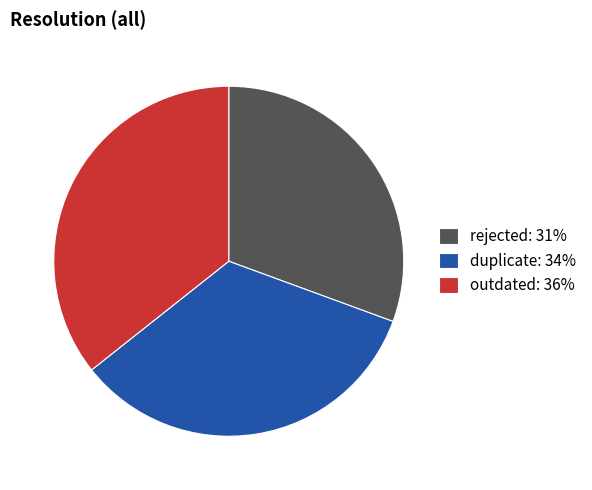

The outdated slice represents 28% of the pie. True or false?

False